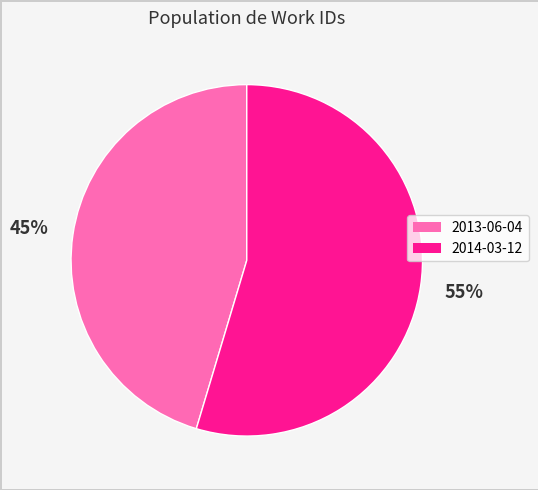

Which has a higher value, 2013-06-04 or 2014-03-12?

2014-03-12